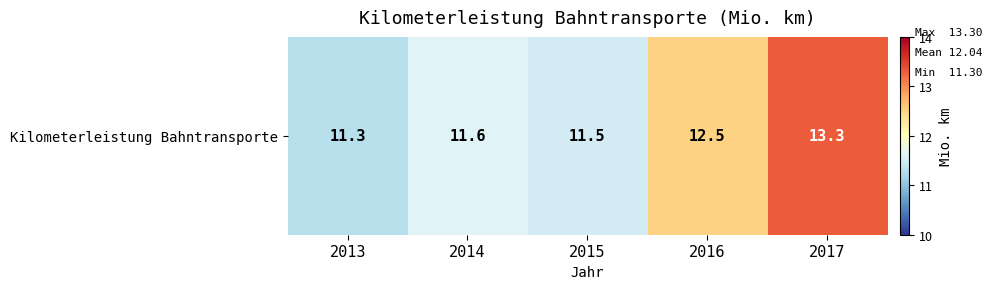

What is the difference between the values at 2017 and 2014?

1.7